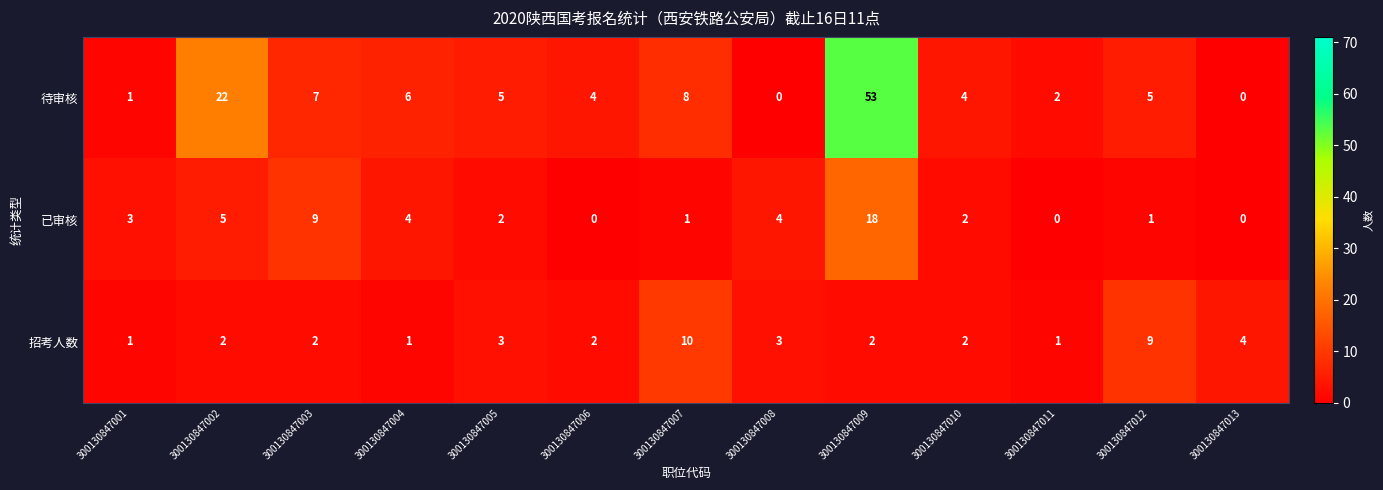

Which series has the largest range (max minus min)?

待审核